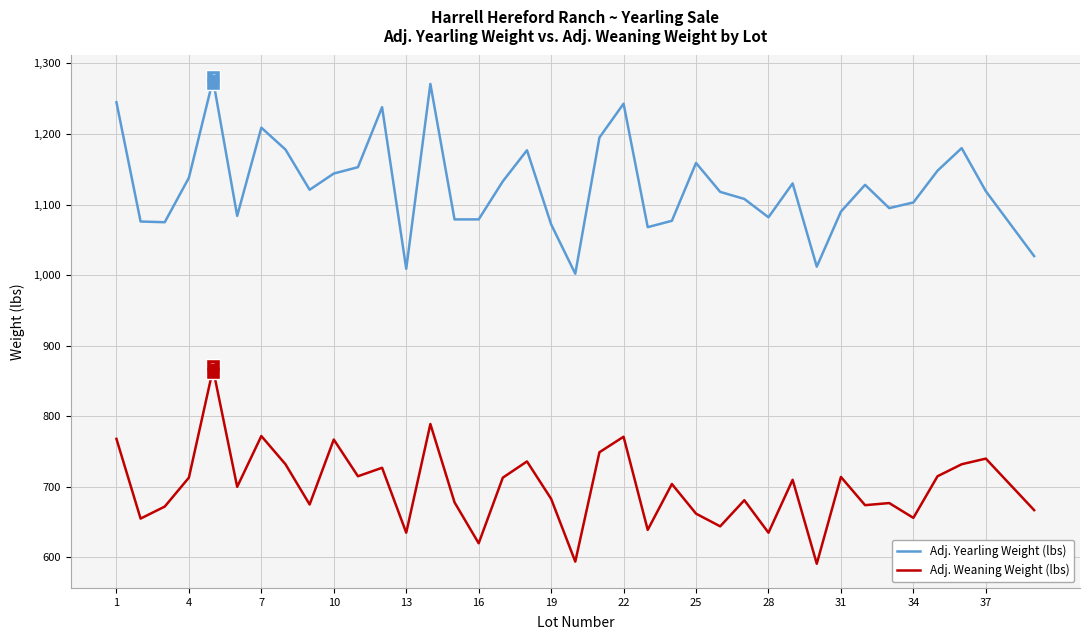

Which series has the largest total across all categories?

Adj. Yearling Weight (lbs)